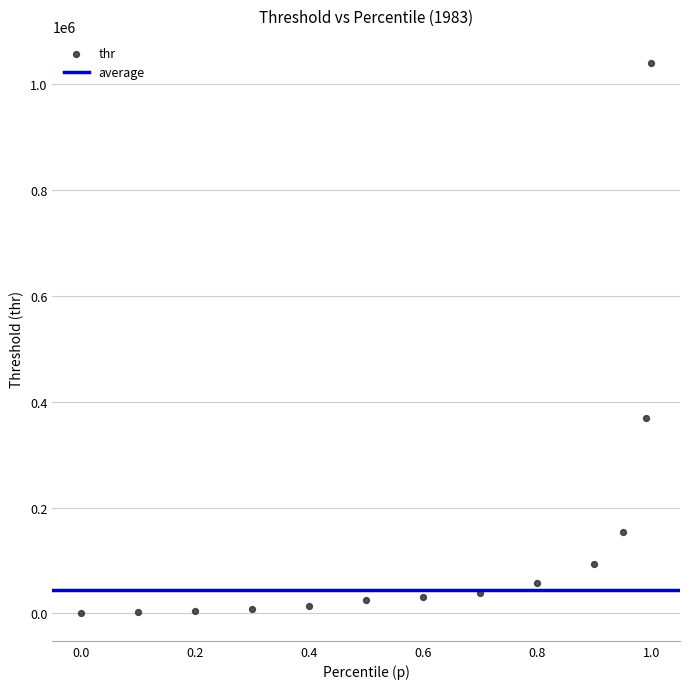

What Y value in the scatter plot is closest to 519645?

368535.3